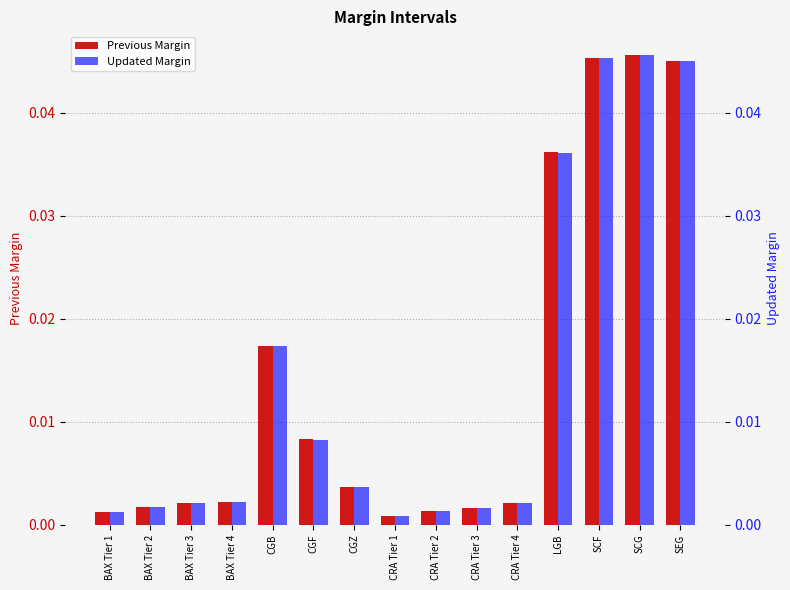

Between CGF and BAX Tier 4, which is larger?

CGF